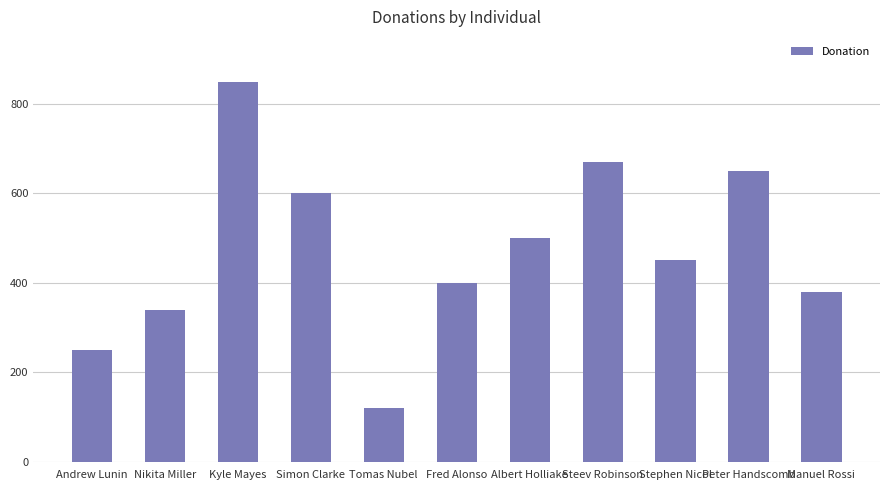

At which category does the chart reach its minimum across all series?

Tomas Nubel